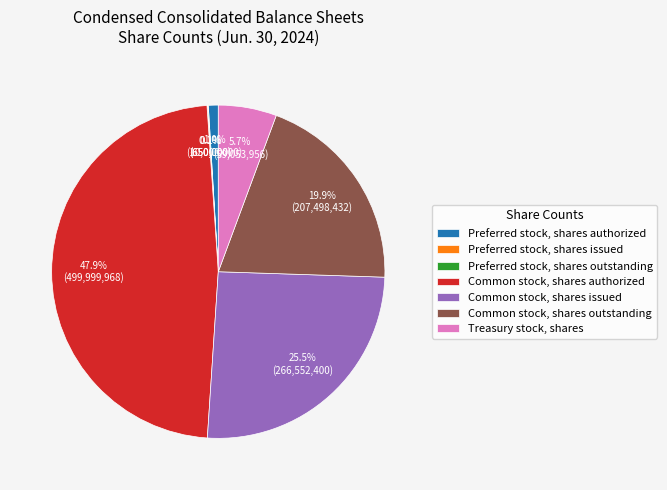

Combined, do Preferred stock, shares authorized and Common stock, shares outstanding account for over 50%?

No